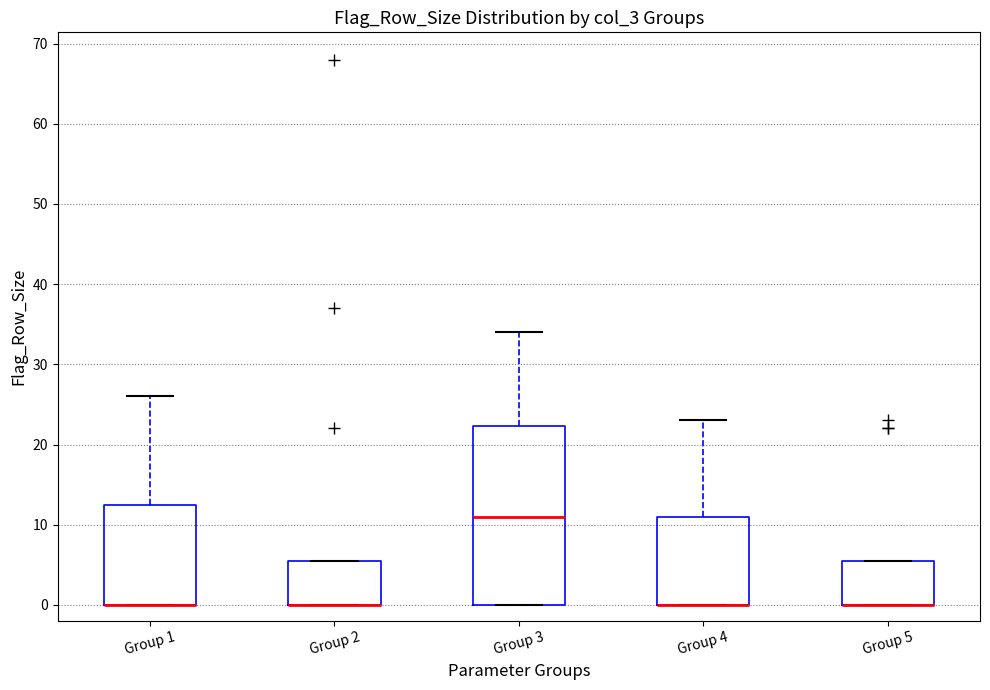

Comparing the boxes themselves (not the whiskers), which one is the tallest?

Group 3